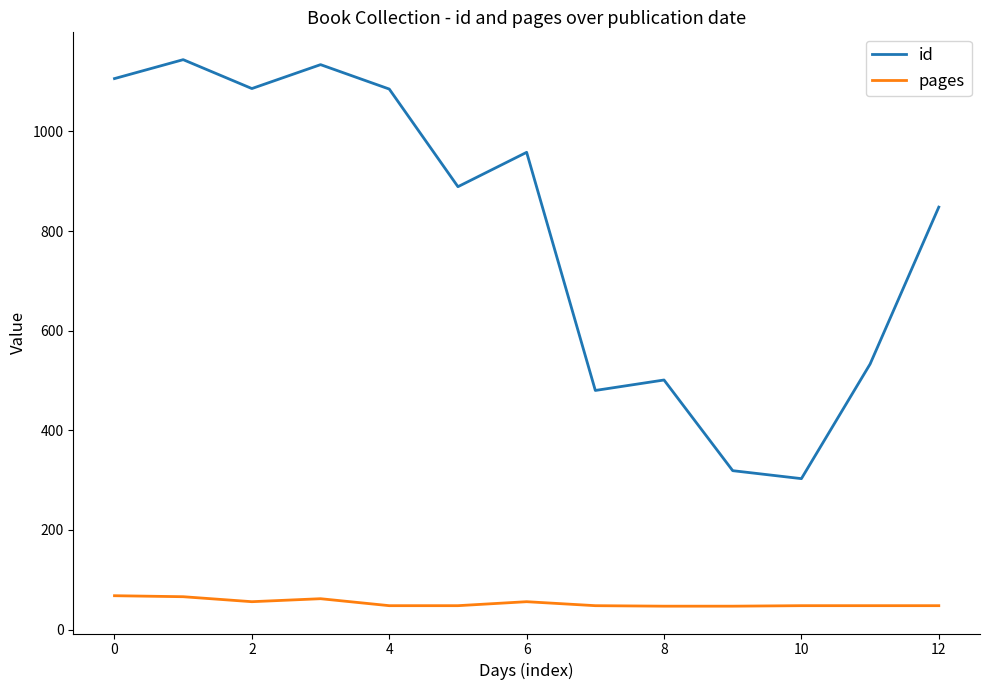

True or false: pages and id intersect in this chart.

False